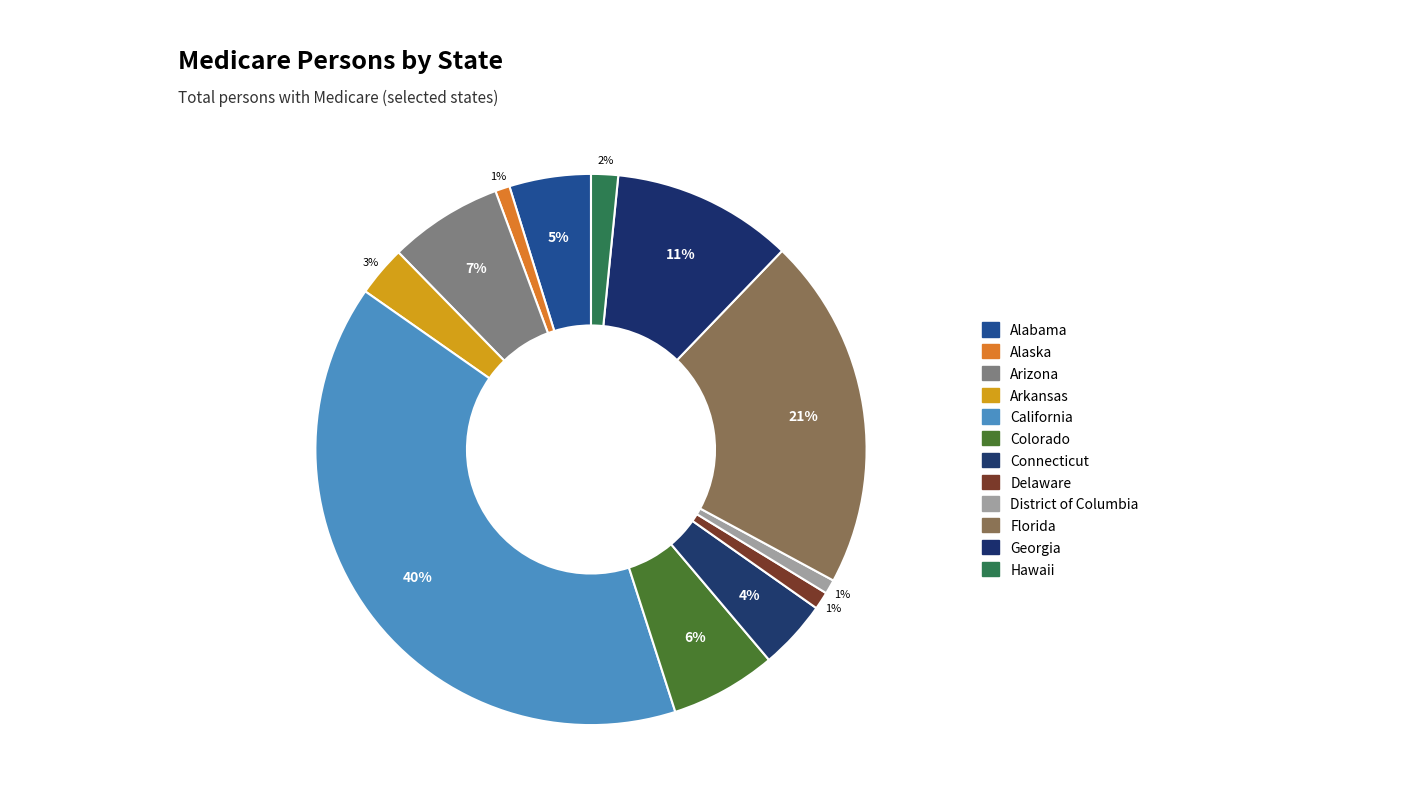

What is the largest slice in the pie chart?

California